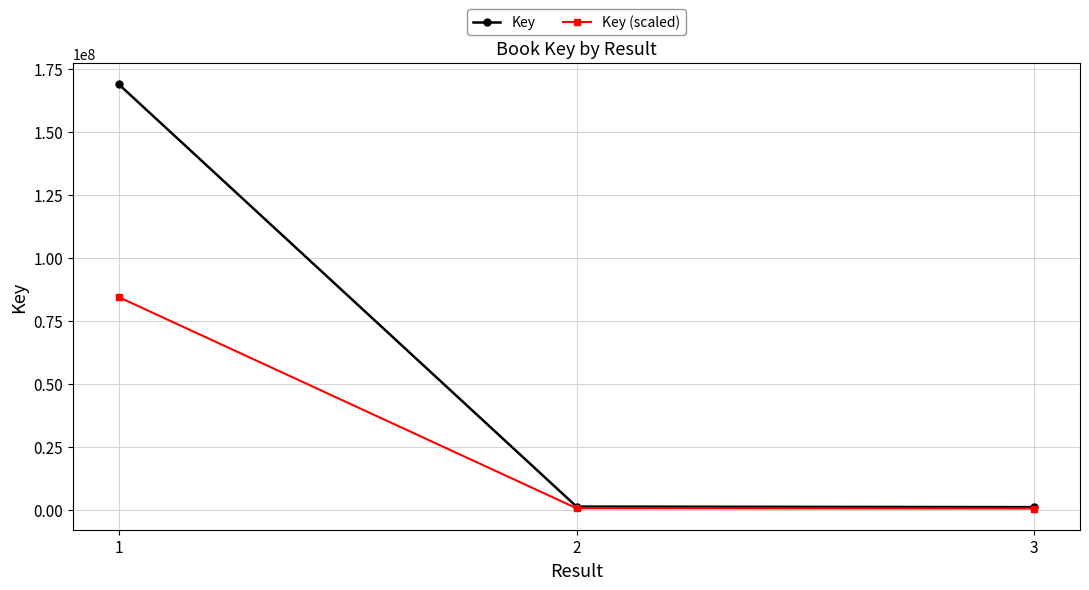

Count the number of data series in this chart.

2